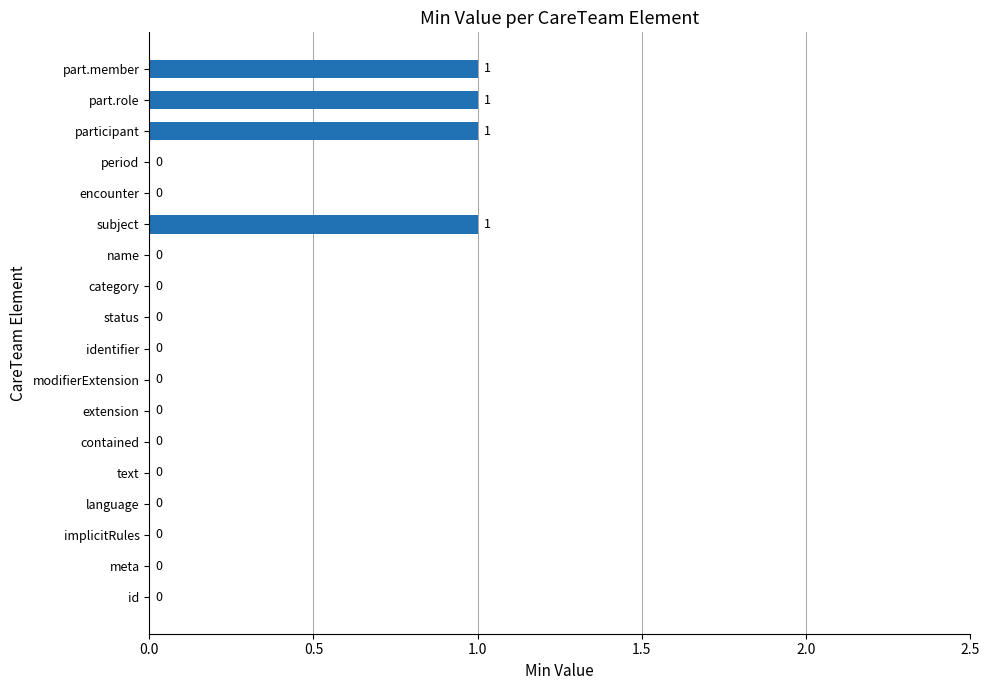

What is the sum of all values?

4